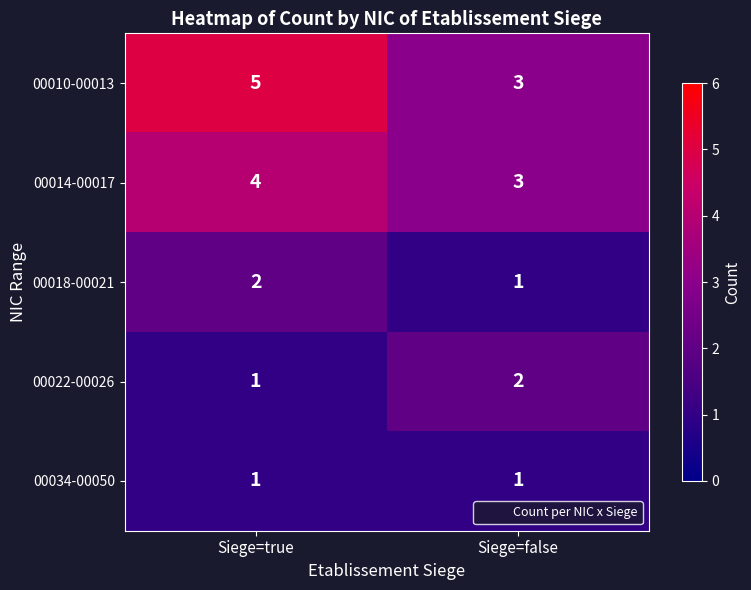

Rank the categories by 00014-00017 value from lowest to highest.

Siege=false, Siege=true